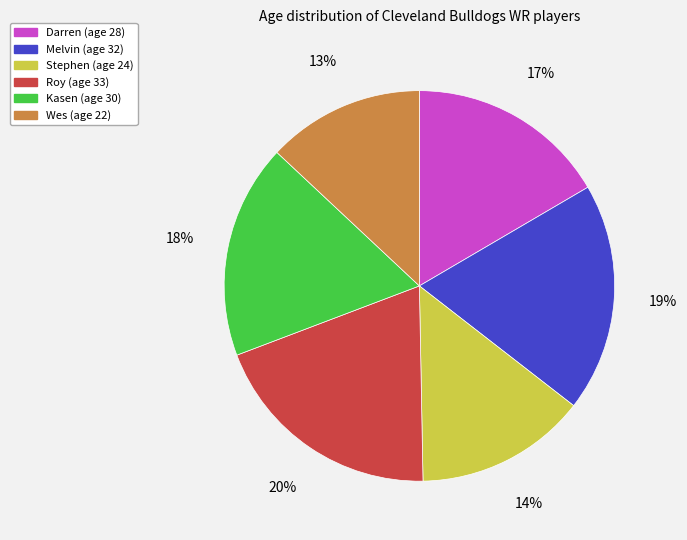

How many segments does this pie chart have?

6